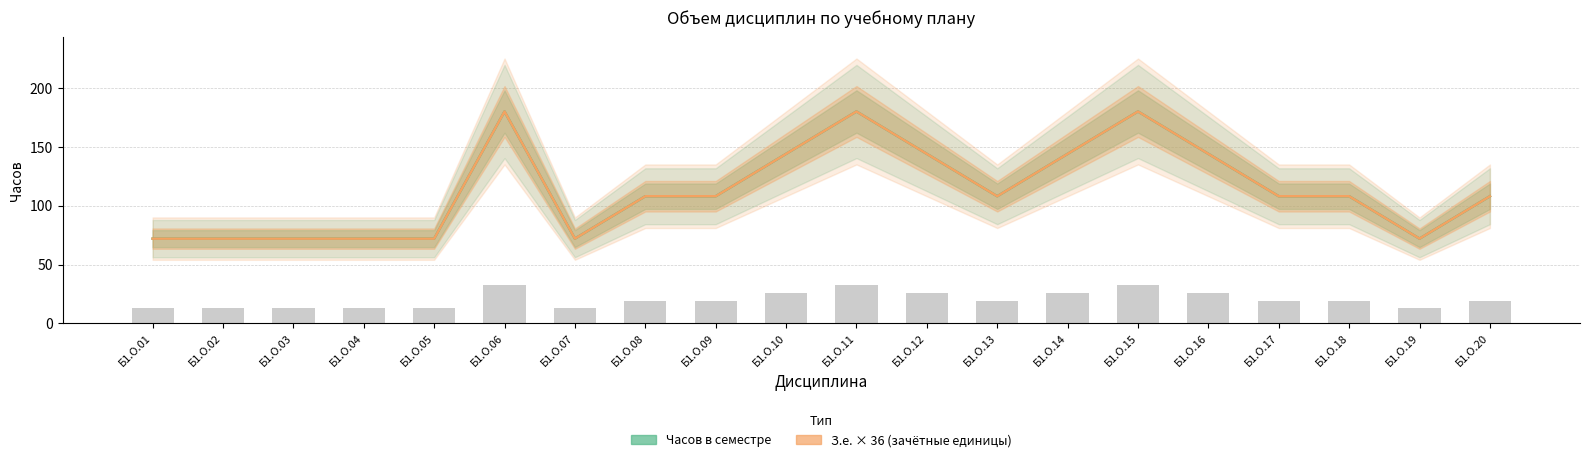

The value of З.е. × 36 at Б1.О.07 is 72. True or false?

True